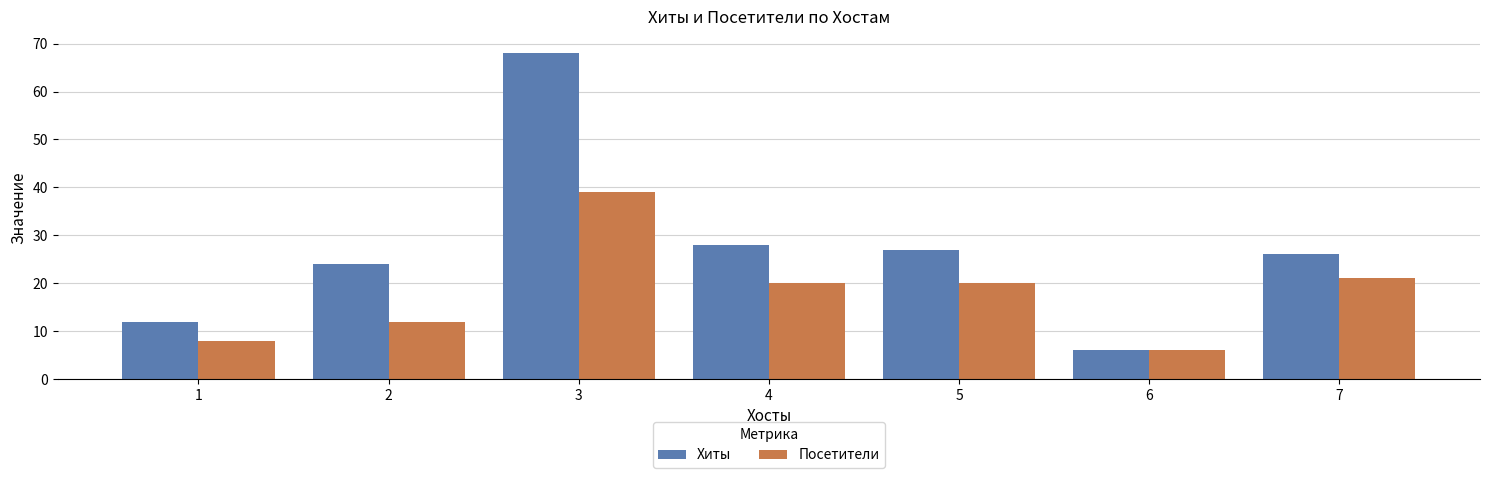

What is the difference between the maximum and minimum values in the Хиты series?

62